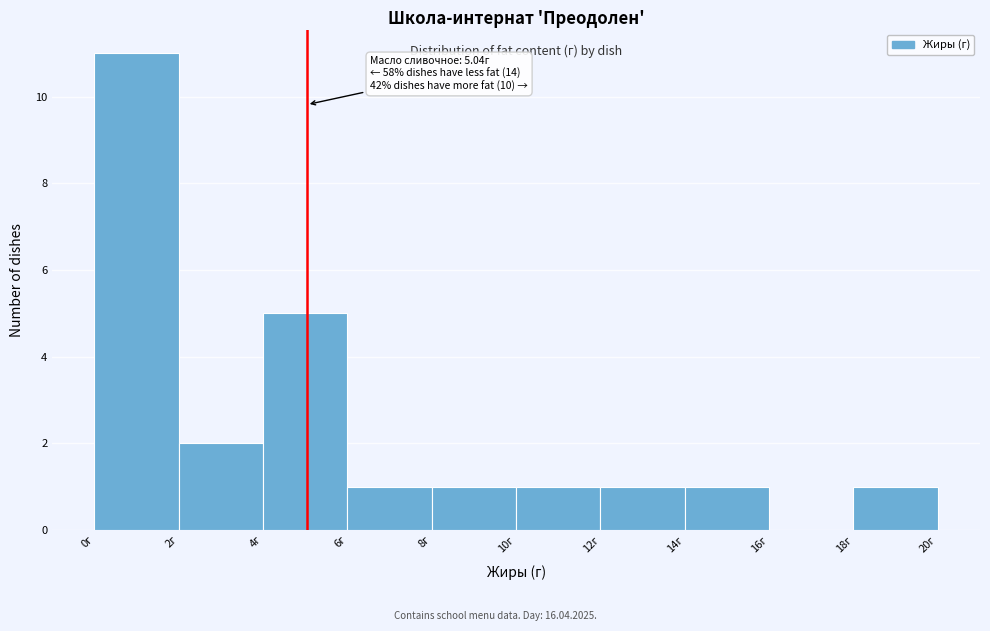

Which range on the x-axis has the tallest bar?

0 to 2